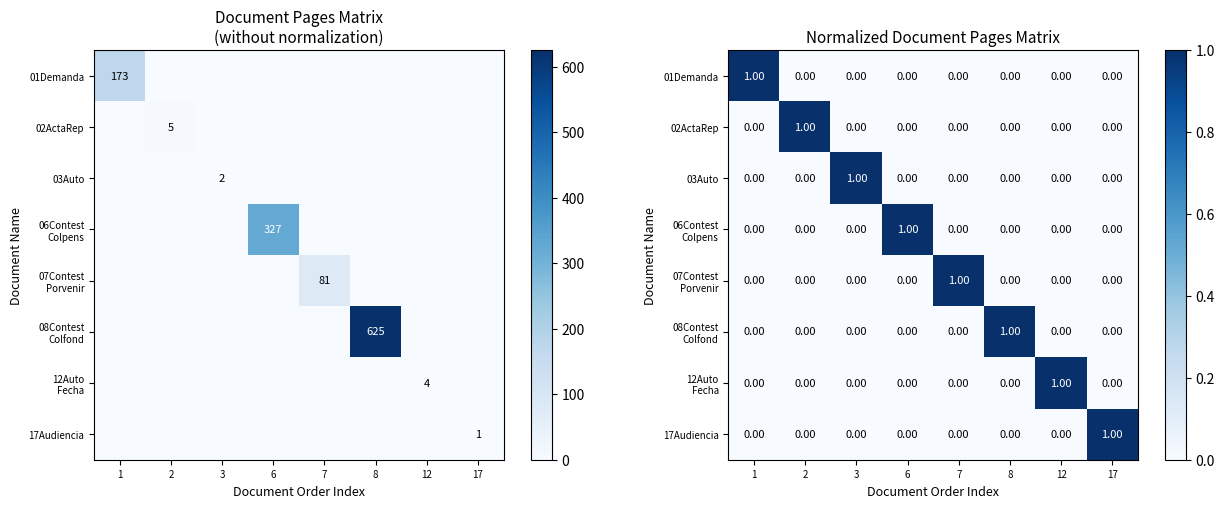

What is the spread (max minus min) of values at 17?

1